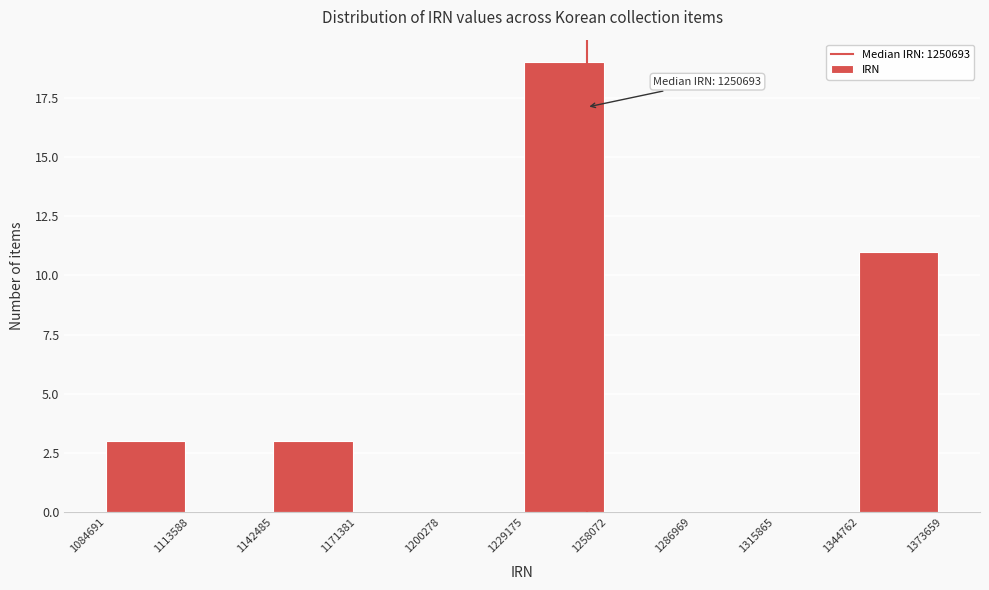

Which range on the x-axis has the tallest bar?

1229175 to 1258072